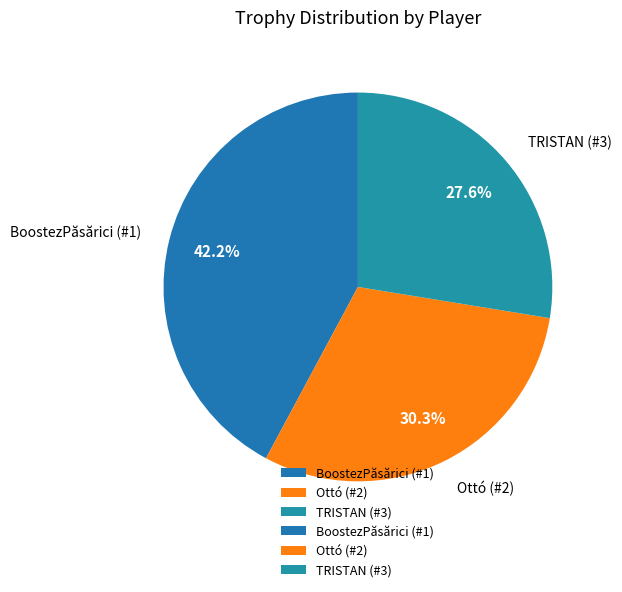

What is the ratio of the value at BoostezPăsărici (#1) to the value at Ottó (#2)?

1.4